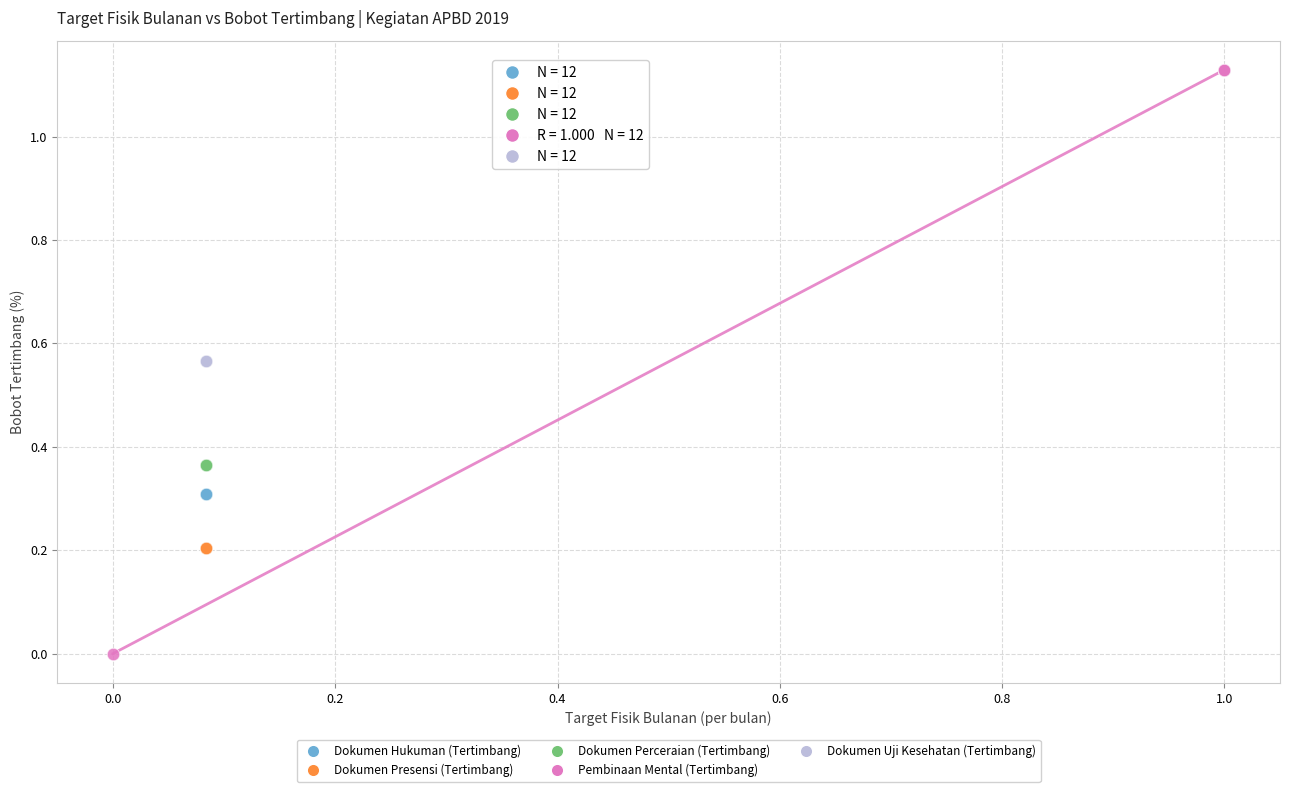

Which series contains the highest Y value?

Pembinaan Mental (Tertimbang)